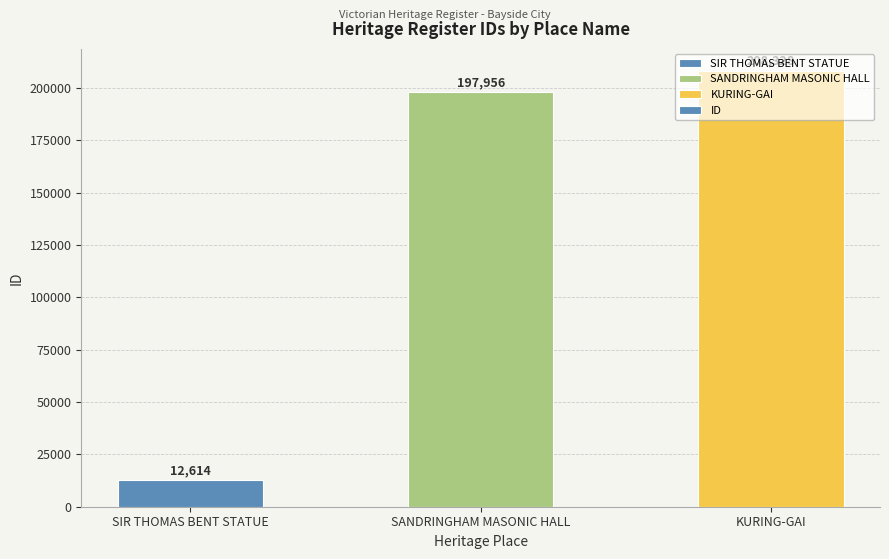

Read the value at KURING-GAI.

208328